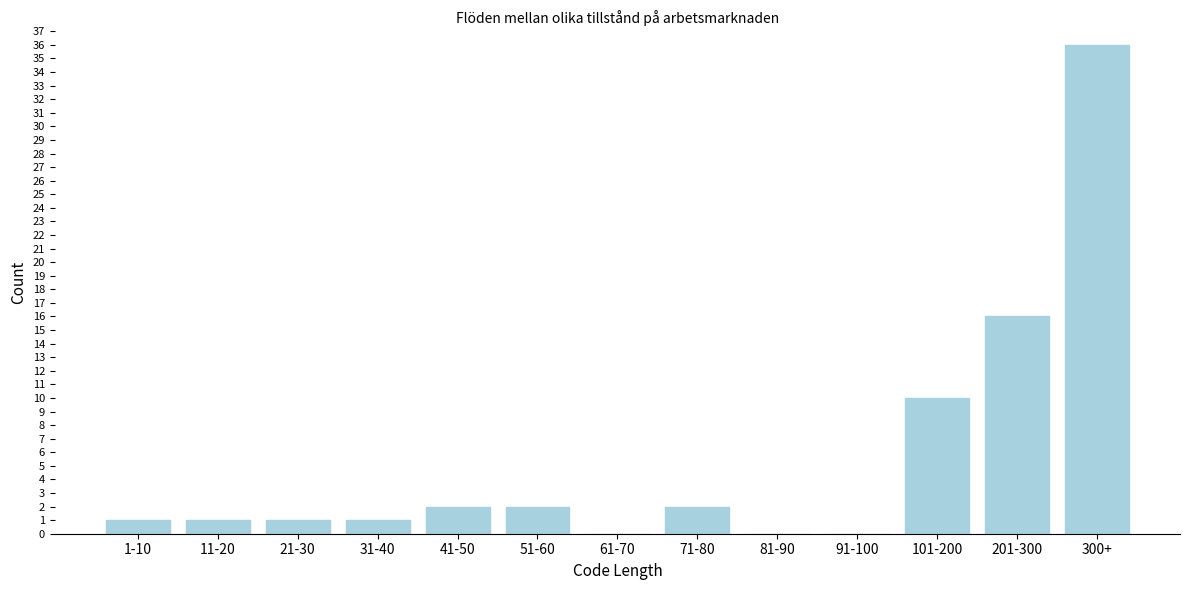

Reading right to left, what are all the values shown in this chart?

300+=36	201-300=16	101-200=10	91-100=0	81-90=0	71-80=2	61-70=0	51-60=2	41-50=2	31-40=1	21-30=1	11-20=1	1-10=1